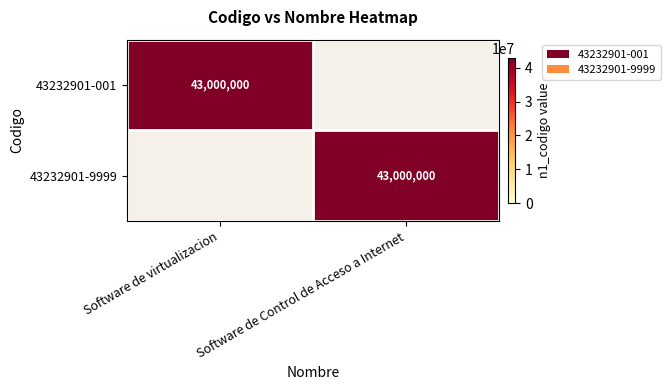

What is the difference between the maximum and minimum values in the 43232901-001 series?

43000000